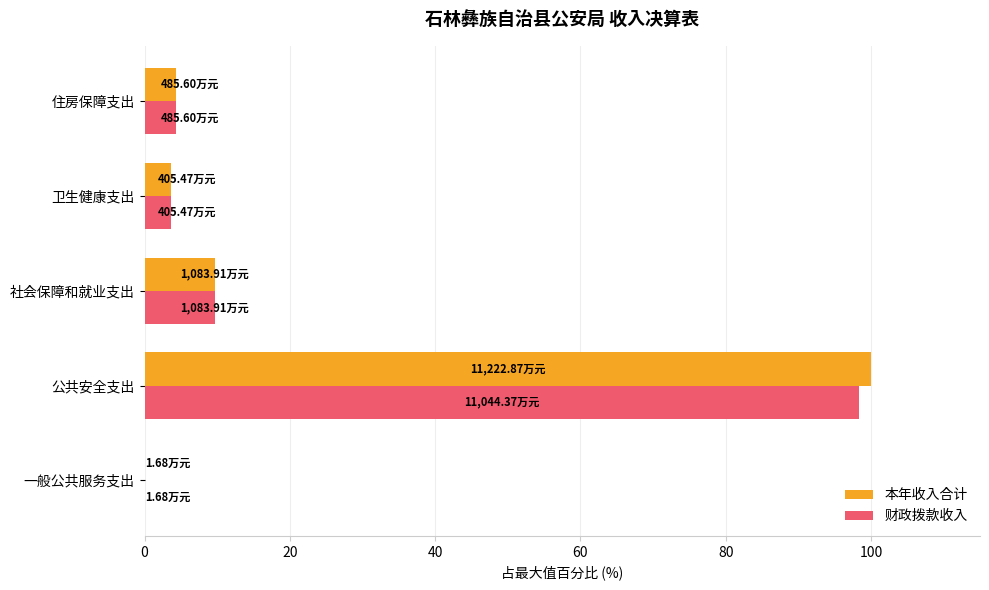

At which category is the sum across all series the highest?

公共安全支出